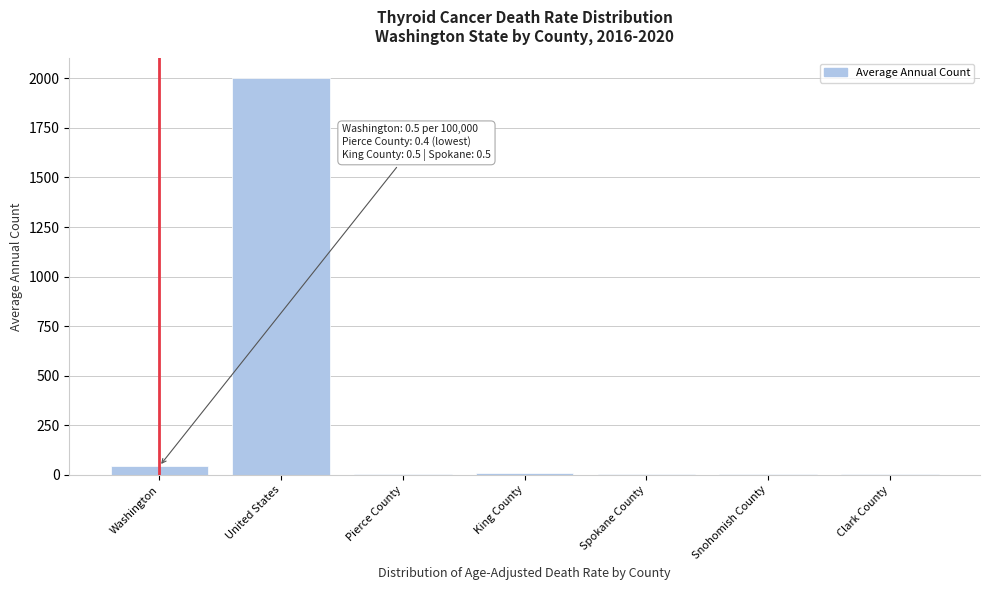

At which category does the chart reach its peak across all series?

United States